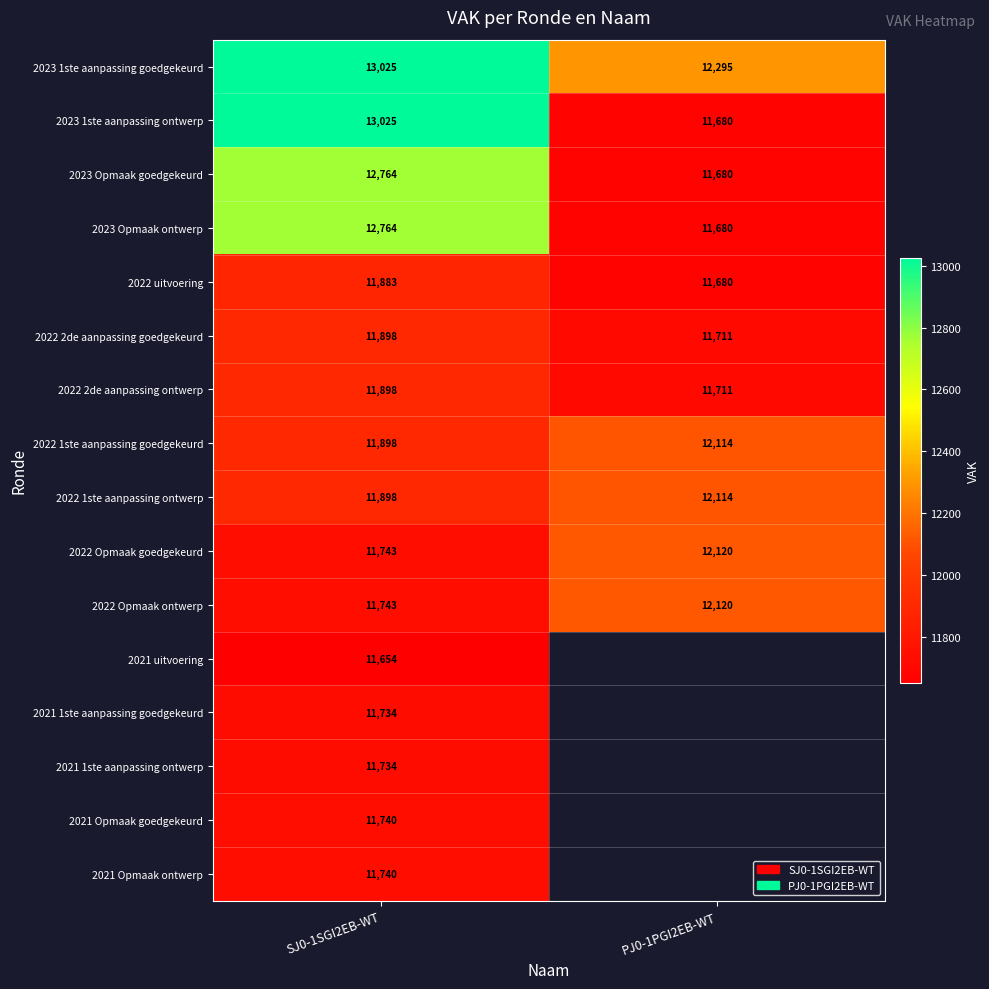

What is the difference between the highest and lowest values at SJ0-1SGI2EB-WT?

1371